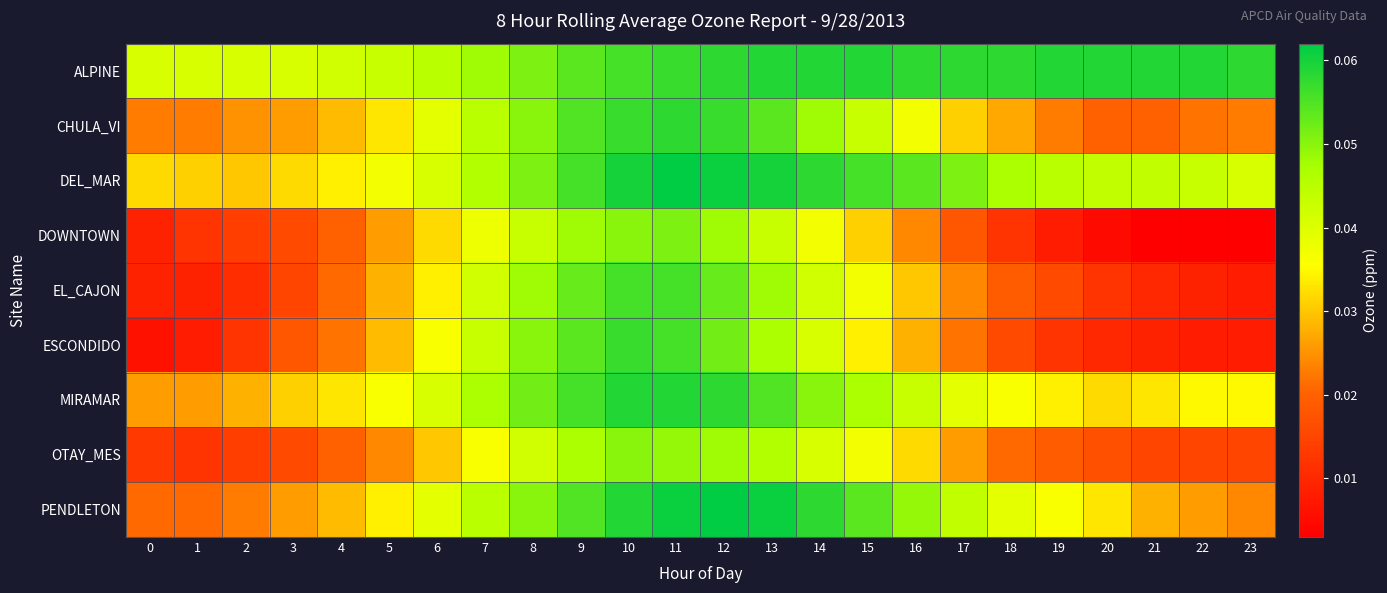

Reading left to right, list all the values displayed in this chart.

ALPINE: 0=0.0	1=0.0	2=0.0	3=0.0	4=0.0	5=0.0	6=0.0	7=0.0	8=0.1	9=0.1	10=0.1	11=0.1	12=0.1	13=0.1	14=0.1	15=0.1	16=0.1	17=0.1	18=0.1	19=0.1	20=0.1	21=0.1	22=0.1	23=0.1
CHULA_VI: 0=0.0	1=0.0	2=0.0	3=0.0	4=0.0	5=0.0	6=0.0	7=0.0	8=0.1	9=0.1	10=0.1	11=0.1	12=0.1	13=0.1	14=0.0	15=0.0	16=0.0	17=0.0	18=0.0	19=0.0	20=0.0	21=0.0	22=0.0	23=0.0
DEL_MAR: 0=0.0	1=0.0	2=0.0	3=0.0	4=0.0	5=0.0	6=0.0	7=0.0	8=0.1	9=0.1	10=0.1	11=0.1	12=0.1	13=0.1	14=0.1	15=0.1	16=0.1	17=0.1	18=0.0	19=0.0	20=0.0	21=0.0	22=0.0	23=0.0
DOWNTOWN: 0=0.0	1=0.0	2=0.0	3=0.0	4=0.0	5=0.0	6=0.0	7=0.0	8=0.0	9=0.0	10=0.1	11=0.1	12=0.0	13=0.0	14=0.0	15=0.0	16=0.0	17=0.0	18=0.0	19=0.0	20=0.0	21=0.0	22=0.0	23=0.0
EL_CAJON: 0=0.0	1=0.0	2=0.0	3=0.0	4=0.0	5=0.0	6=0.0	7=0.0	8=0.0	9=0.1	10=0.1	11=0.1	12=0.1	13=0.0	14=0.0	15=0.0	16=0.0	17=0.0	18=0.0	19=0.0	20=0.0	21=0.0	22=0.0	23=0.0
ESCONDIDO: 0=0.0	1=0.0	2=0.0	3=0.0	4=0.0	5=0.0	6=0.0	7=0.0	8=0.1	9=0.1	10=0.1	11=0.1	12=0.1	13=0.0	14=0.0	15=0.0	16=0.0	17=0.0	18=0.0	19=0.0	20=0.0	21=0.0	22=0.0	23=0.0
MIRAMAR: 0=0.0	1=0.0	2=0.0	3=0.0	4=0.0	5=0.0	6=0.0	7=0.0	8=0.1	9=0.1	10=0.1	11=0.1	12=0.1	13=0.1	14=0.1	15=0.0	16=0.0	17=0.0	18=0.0	19=0.0	20=0.0	21=0.0	22=0.0	23=0.0
OTAY_MES: 0=0.0	1=0.0	2=0.0	3=0.0	4=0.0	5=0.0	6=0.0	7=0.0	8=0.0	9=0.0	10=0.1	11=0.0	12=0.0	13=0.0	14=0.0	15=0.0	16=0.0	17=0.0	18=0.0	19=0.0	20=0.0	21=0.0	22=0.0	23=0.0
PENDLETON: 0=0.0	1=0.0	2=0.0	3=0.0	4=0.0	5=0.0	6=0.0	7=0.0	8=0.1	9=0.1	10=0.1	11=0.1	12=0.1	13=0.1	14=0.1	15=0.1	16=0.0	17=0.0	18=0.0	19=0.0	20=0.0	21=0.0	22=0.0	23=0.0